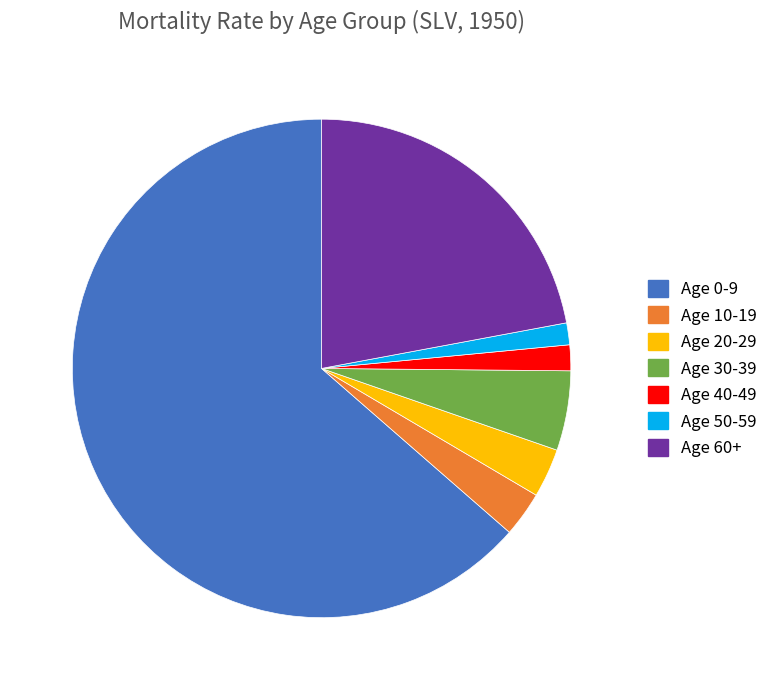

The Age 40-49 slice represents 2% of the pie. True or false?

True